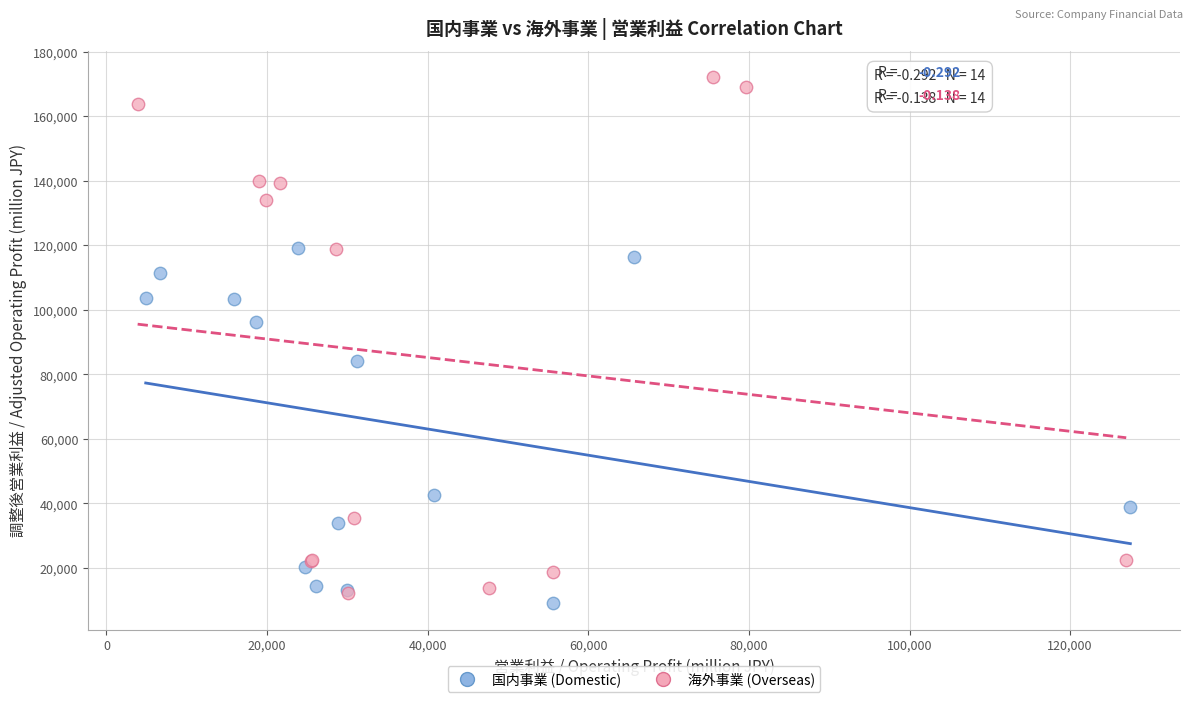

Which series contains the highest Y value?

海外事業 (Overseas)